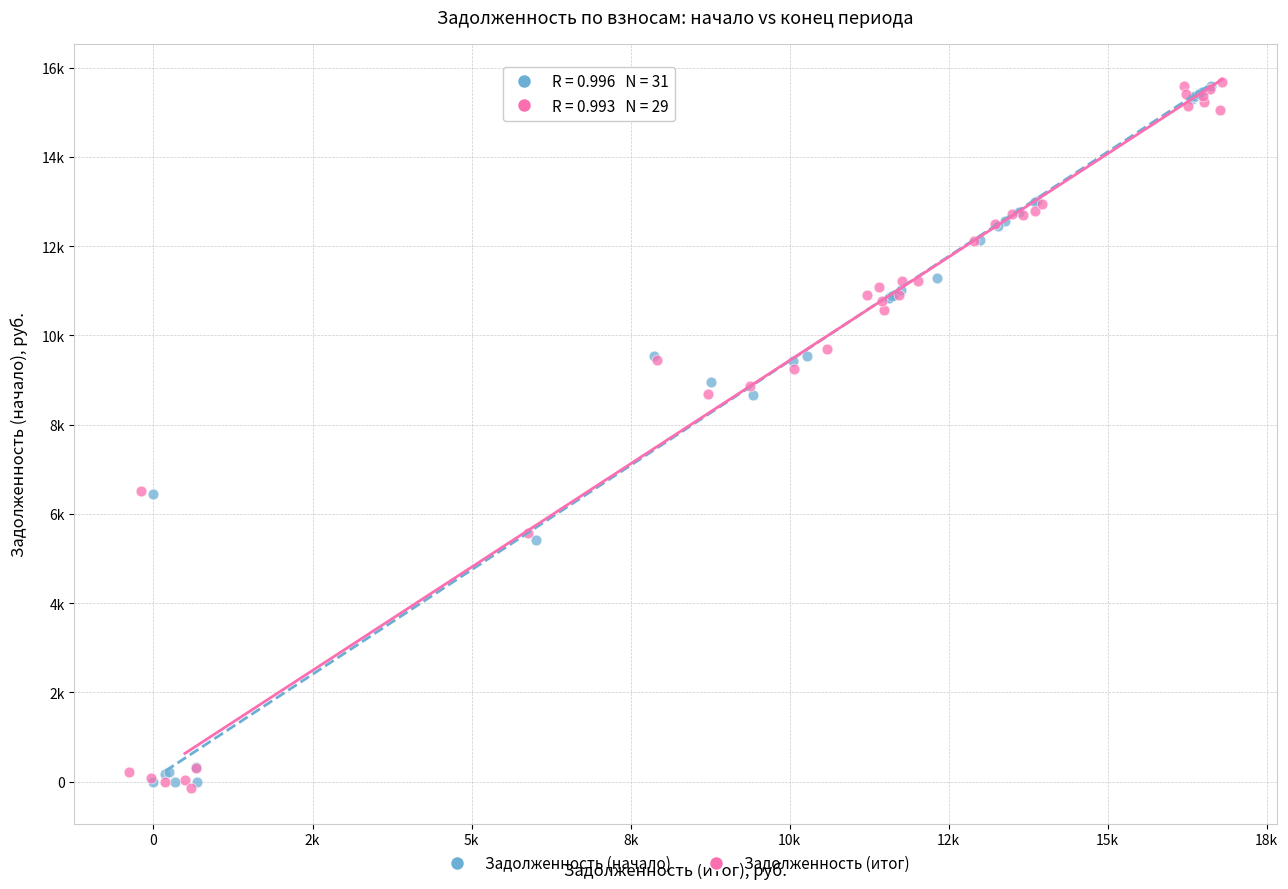

Which series has the largest Y range (max minus min)?

Задолженность (итог)